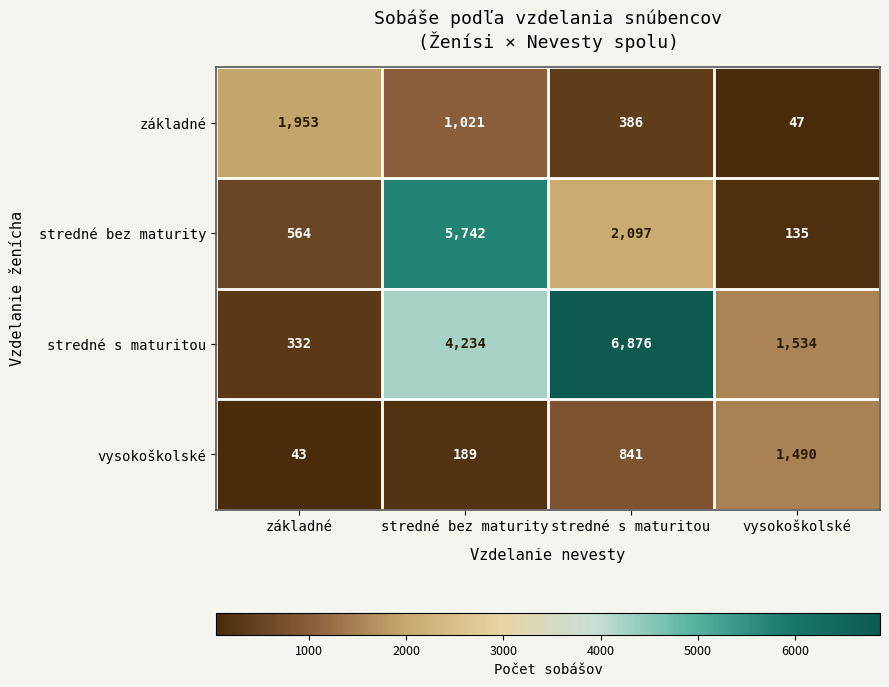

What is the difference between the stredné s maturitou values at stredné s maturitou and základné?

6544